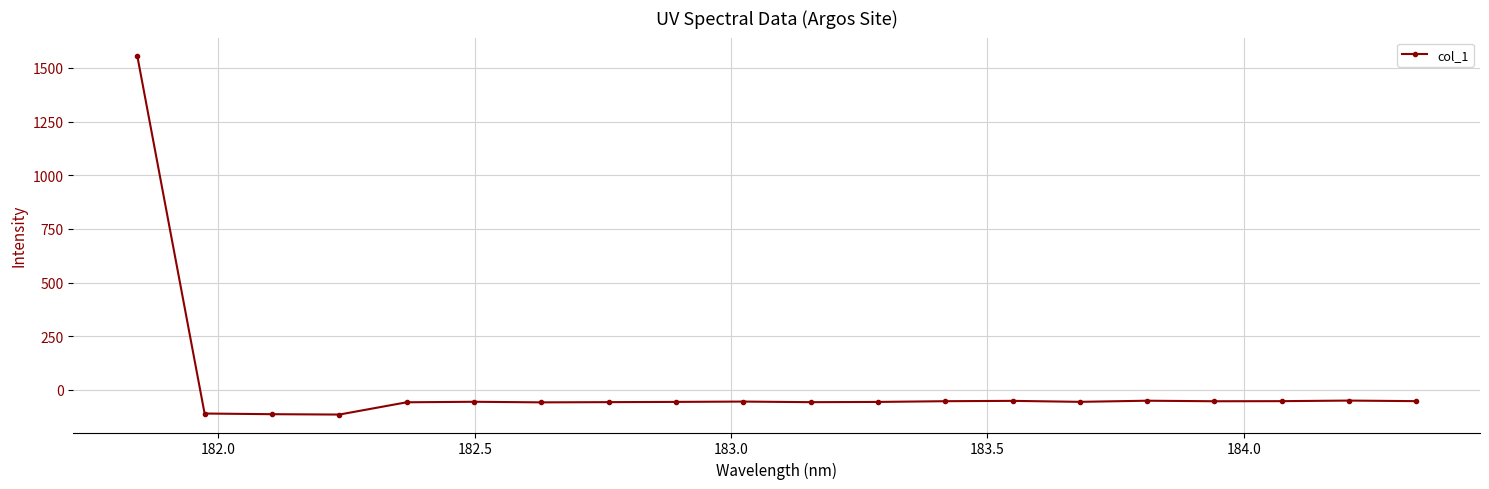

What is the smallest value displayed?

-114.3